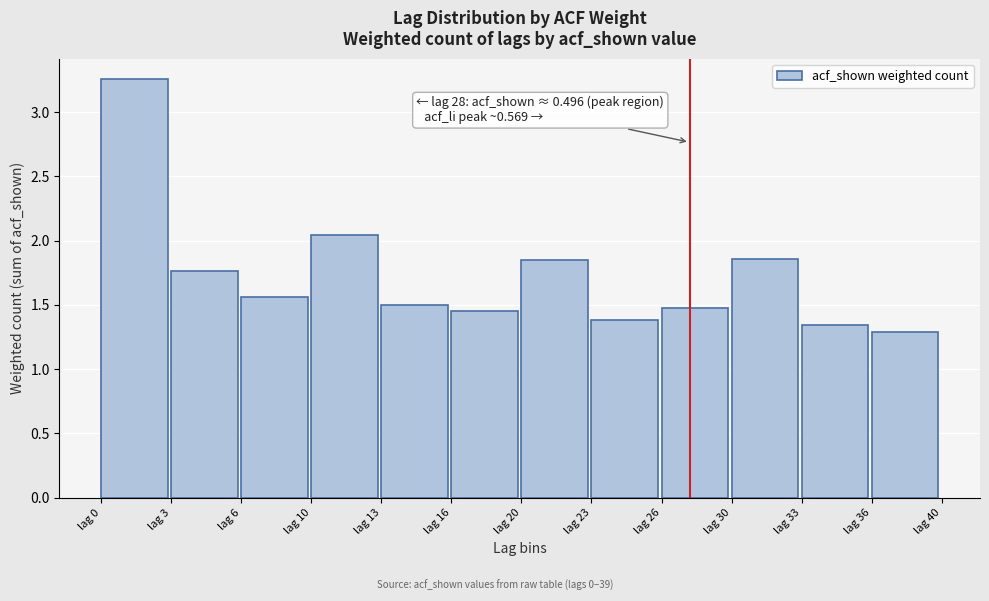

What is the sum of all values?

20.8